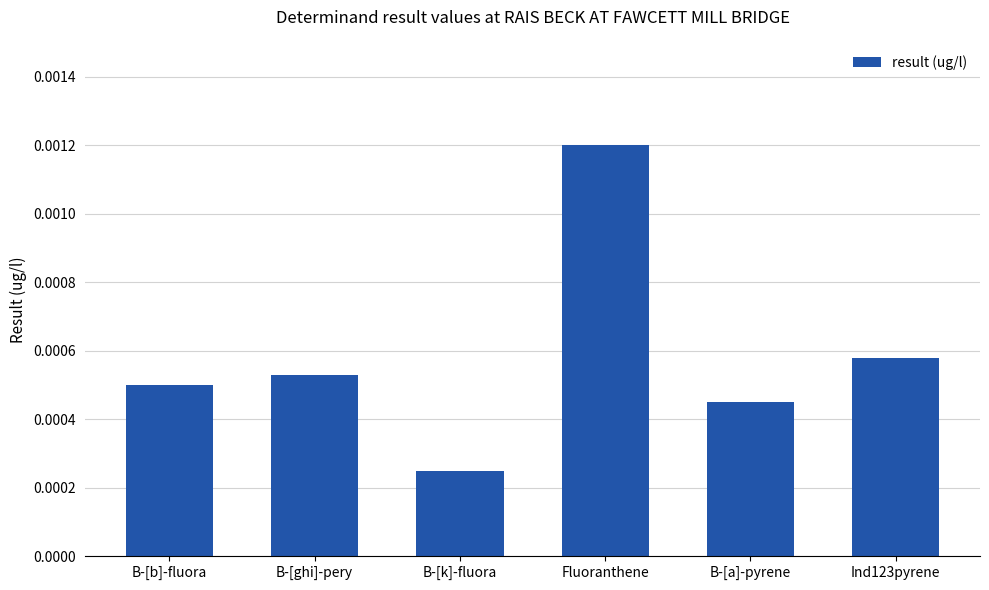

Which has a higher value, B-[b]-fluora or B-[ghi]-pery?

B-[ghi]-pery